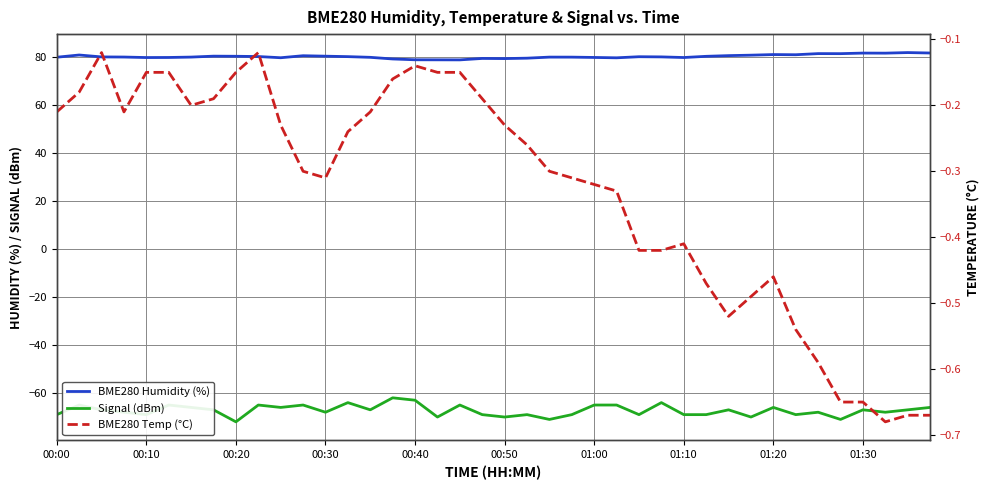

Rank the categories by BME280 Humidity (%) value from highest to lowest.

38, 39, 36, 37, 34, 35, 32, 33, 00:10, 31, 30, 11, 01:10, 12, 01:20, 29, 01:30, 13, 26, 27, 00:20, 00:30, 01:00, 22, 23, 00:00, 14, 24, 00:50, 28, 00:40, 10, 25, 21, 19, 20, 15, 16, 17, 18